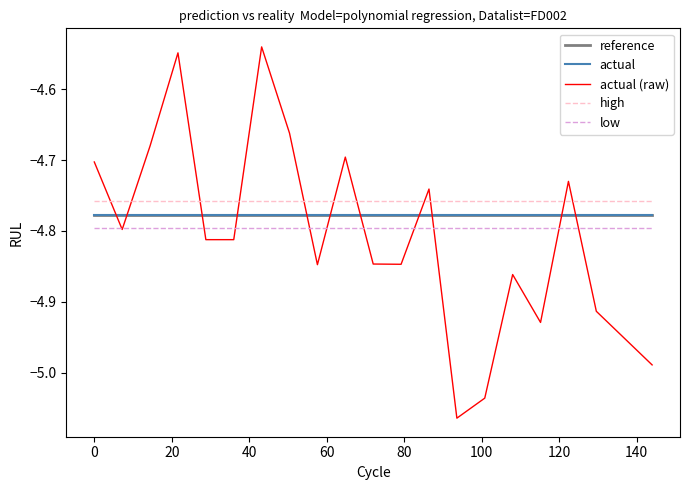

Which series has the widest spread of values?

actual (raw)